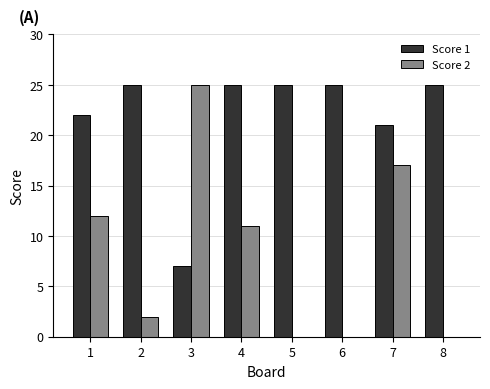

At which label is Score 1 closest to 16?

7